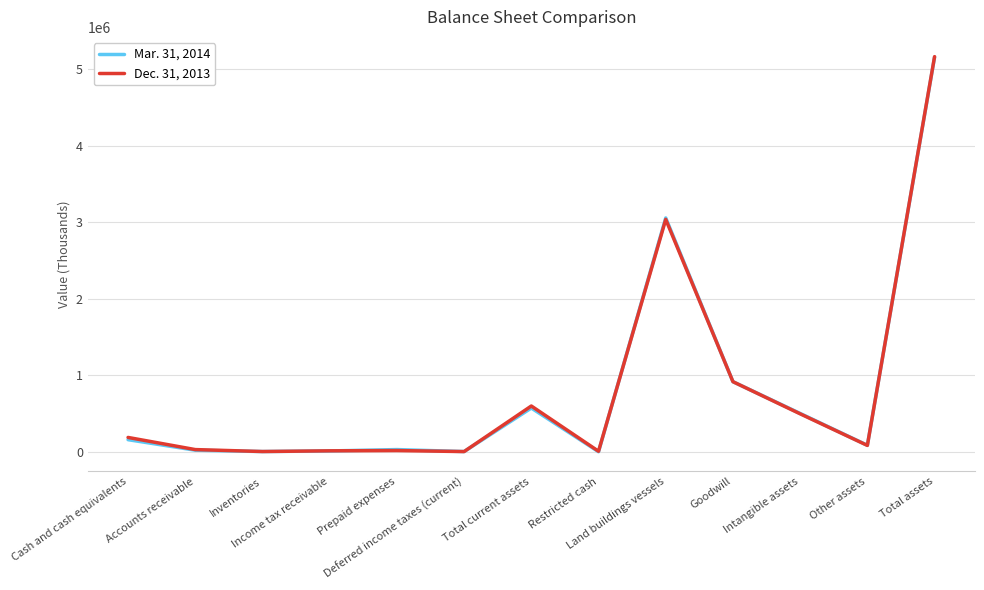

List the series in order of their overall mean, highest first.

Dec. 31, 2013, Mar. 31, 2014